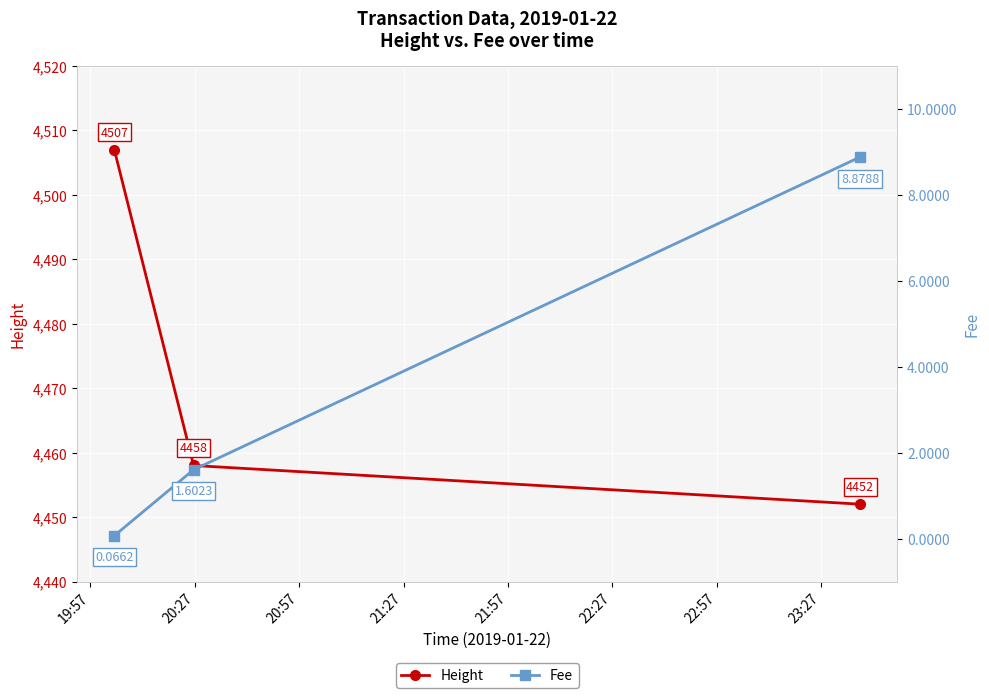

Rank the series by their average value, from highest to lowest.

Height, Fee